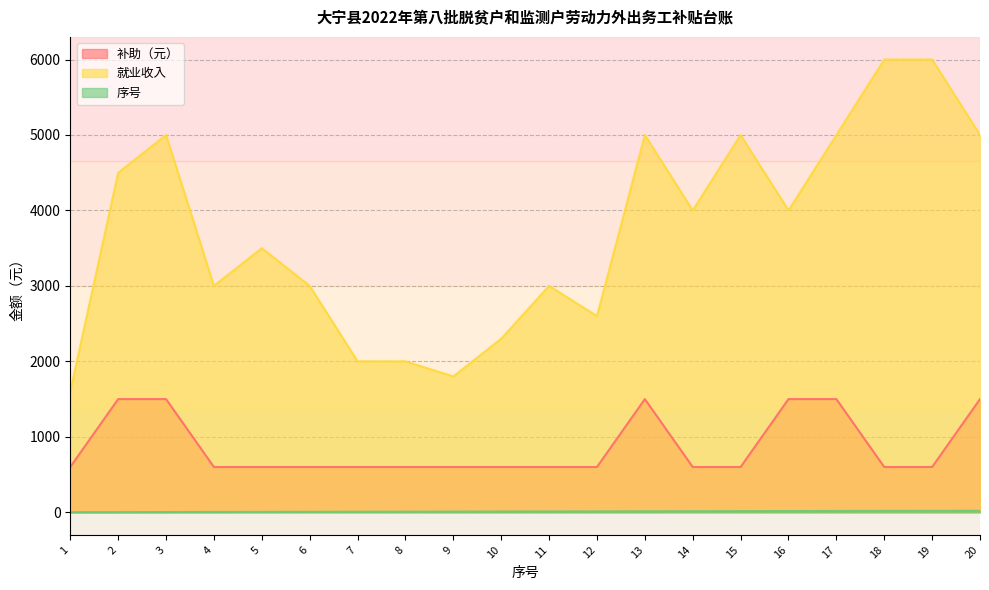

What are all the series names shown in the legend?

补助（元）, 就业收入, 序号